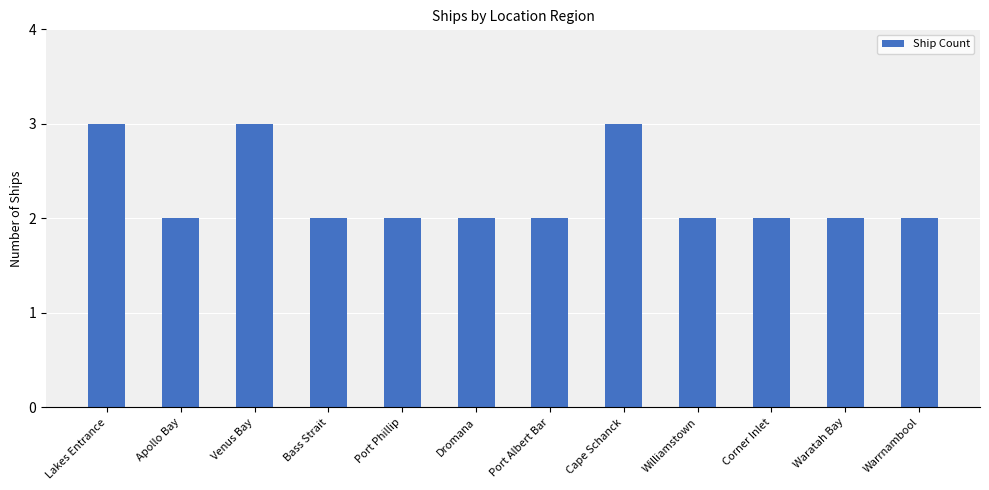

Are the bars grouped side by side (vs. stacked)?

No